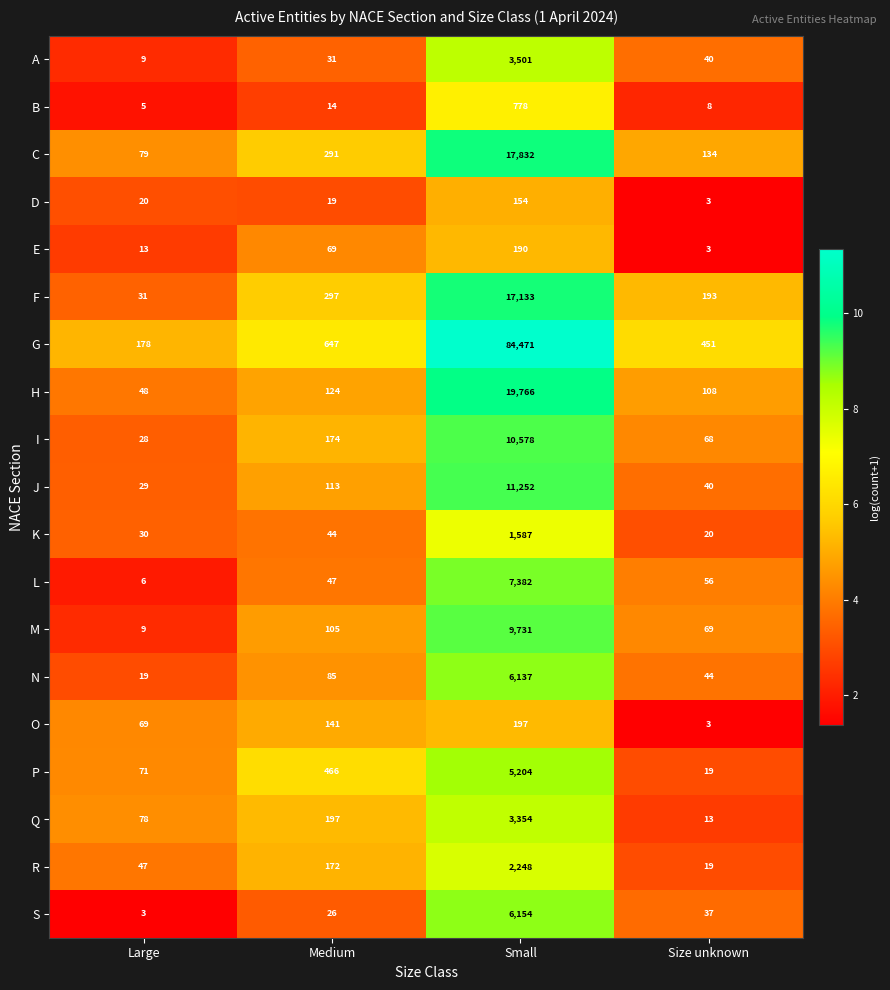

At which category is the sum across all series the highest?

Small